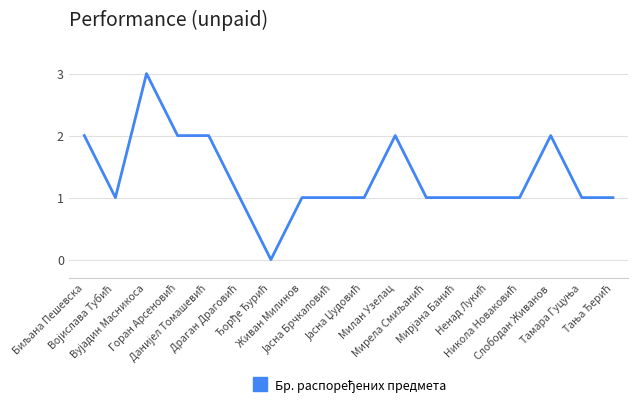

What is the greatest value displayed?

3